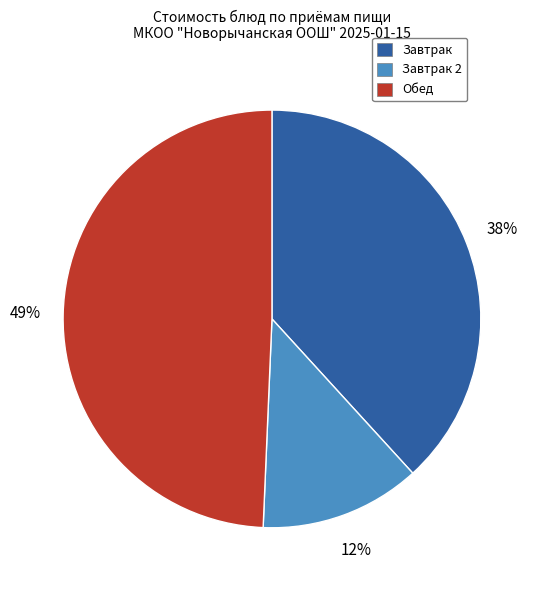

Which category has the smallest portion of the pie?

Завтрак 2